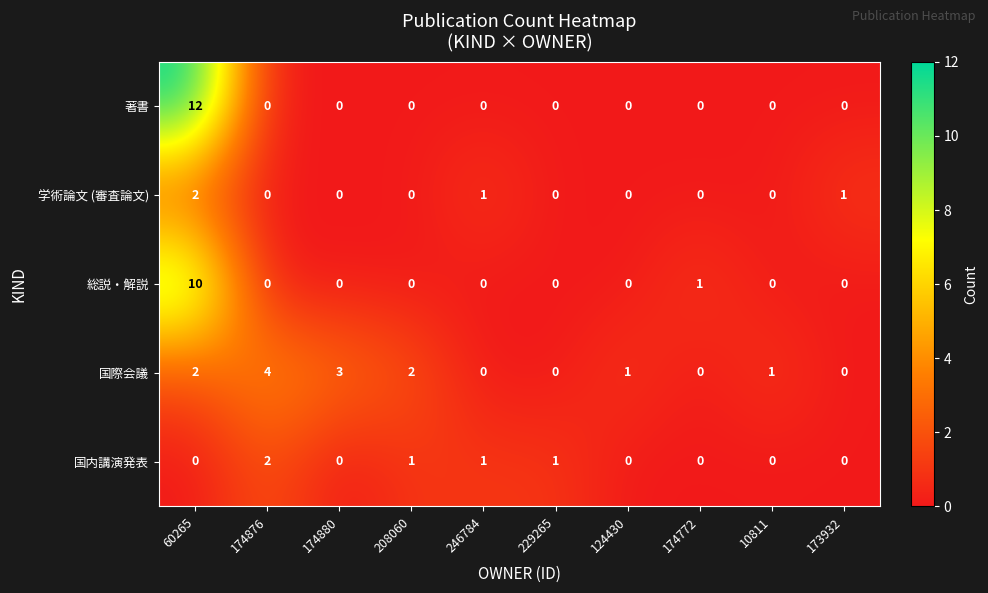

True or false: 学術論文 (審査論文) has a value of 2 at 60265.

True